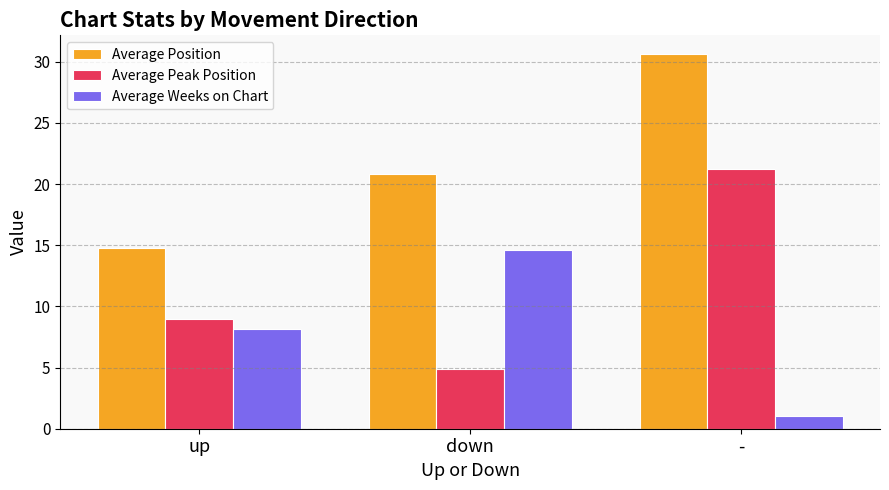

The value of Average Weeks on Chart at down is 24.2. True or false?

False